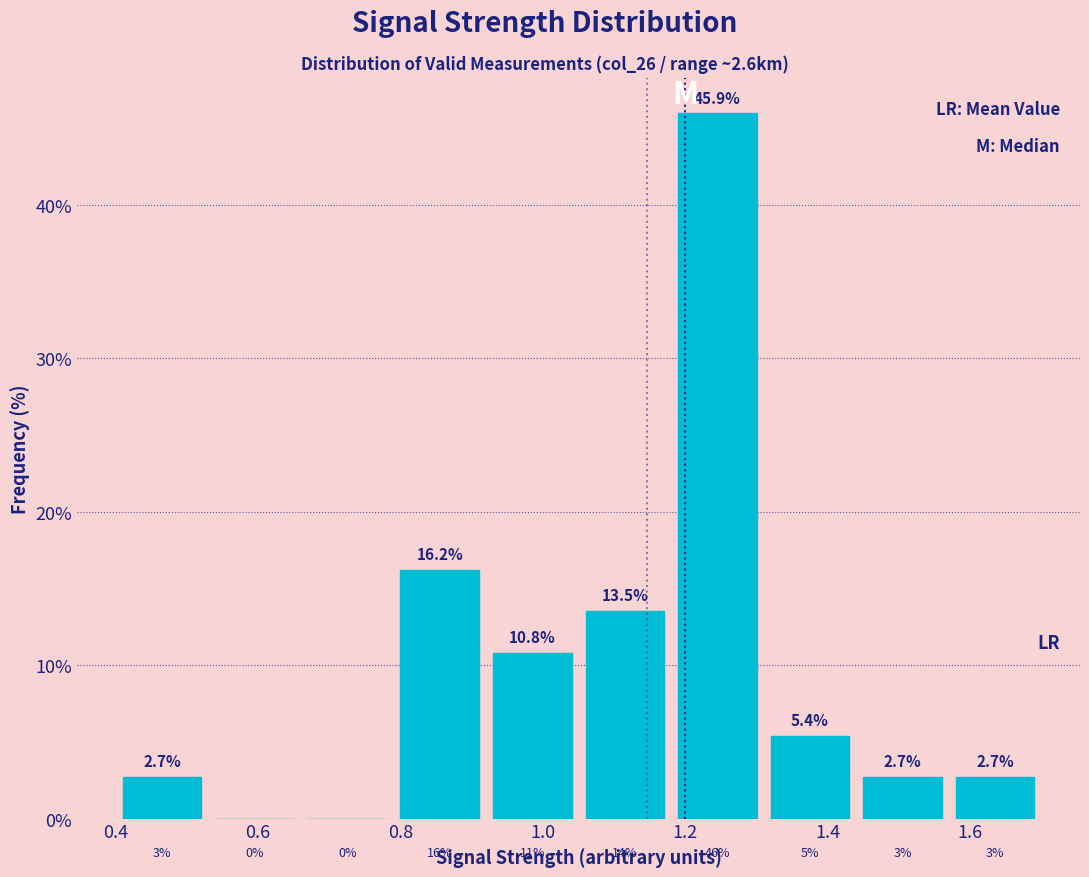

Over which range of the x-axis is the bar tallest?

1.18 to 1.31